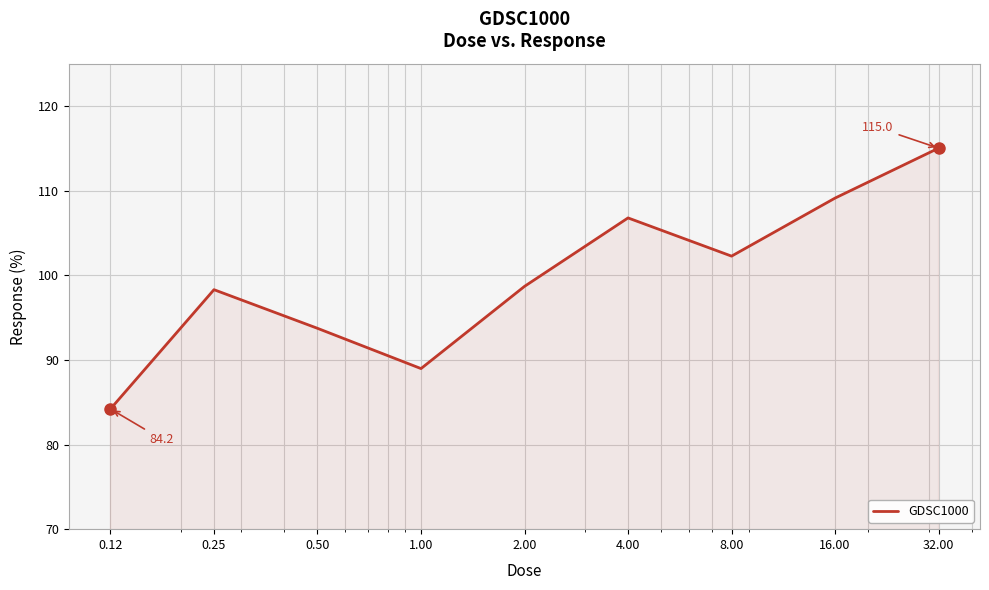

How many lines are shown in the chart?

1